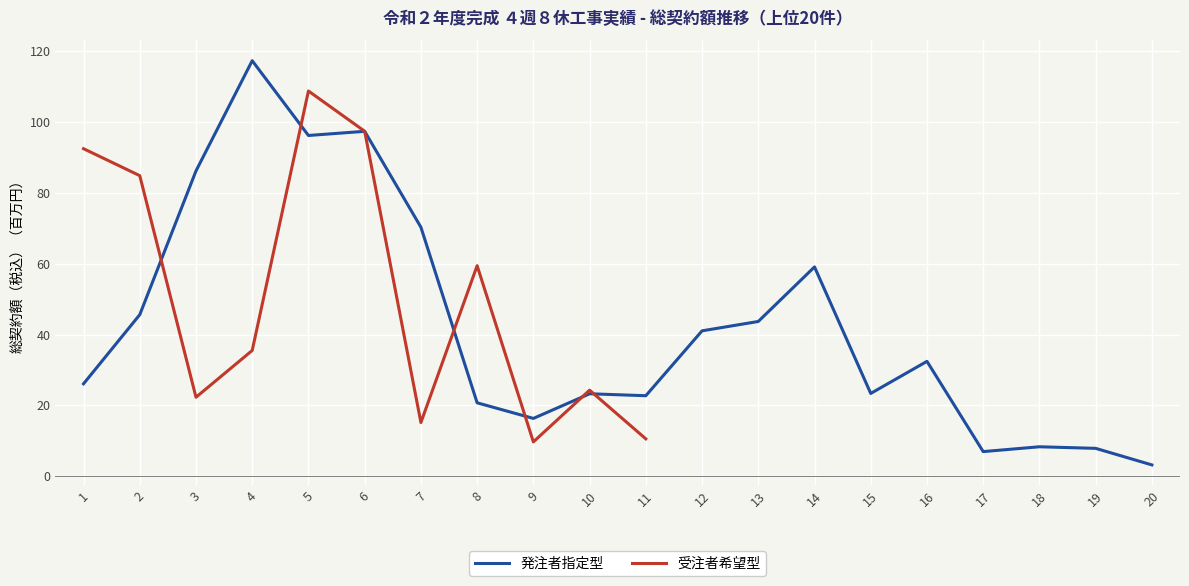

True or false: the data shows 37.3 at 3.

False